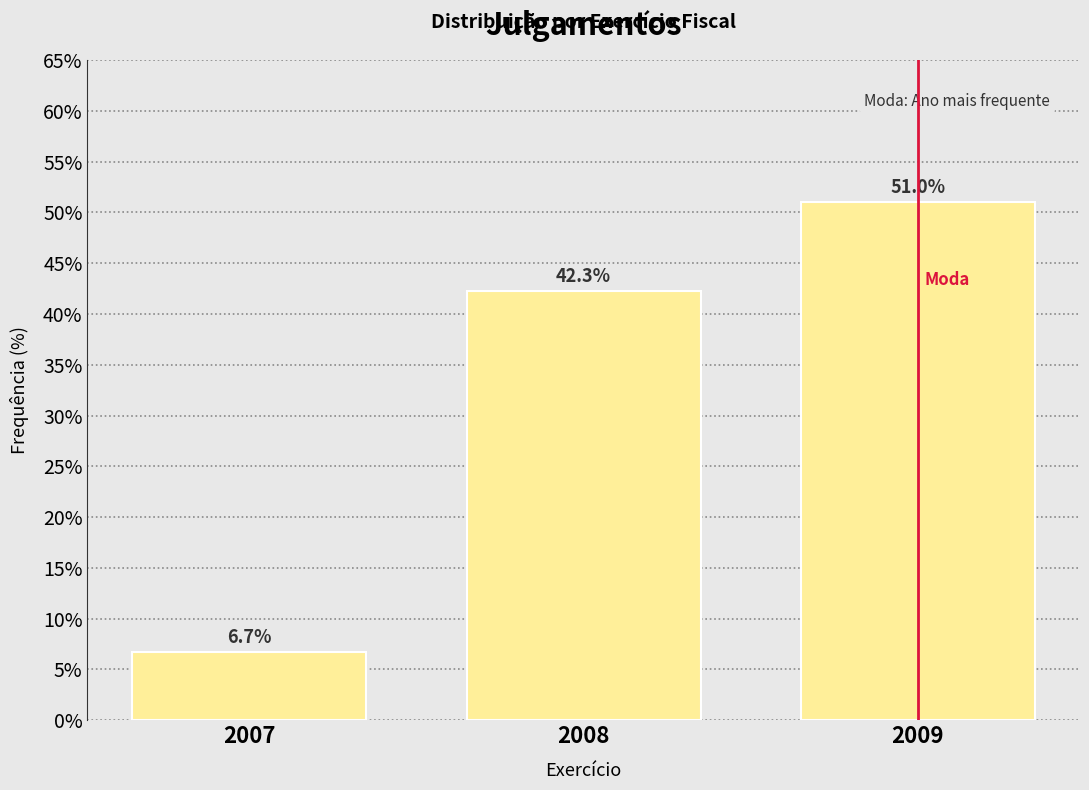

Reading left to right, what are all the values shown in this chart?

6.7	42.3	51.0